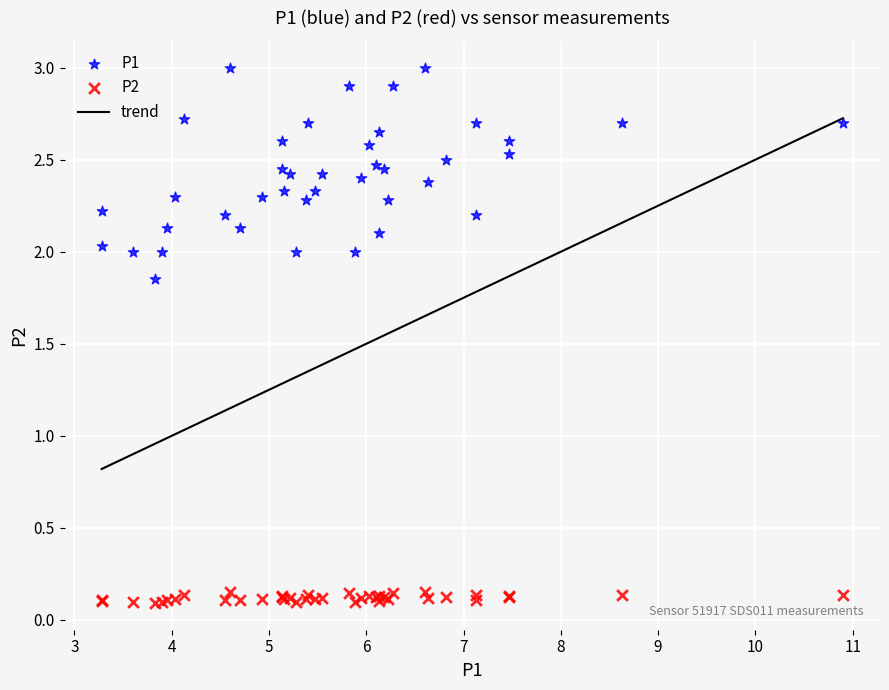

Which series contains the lowest Y value?

P2